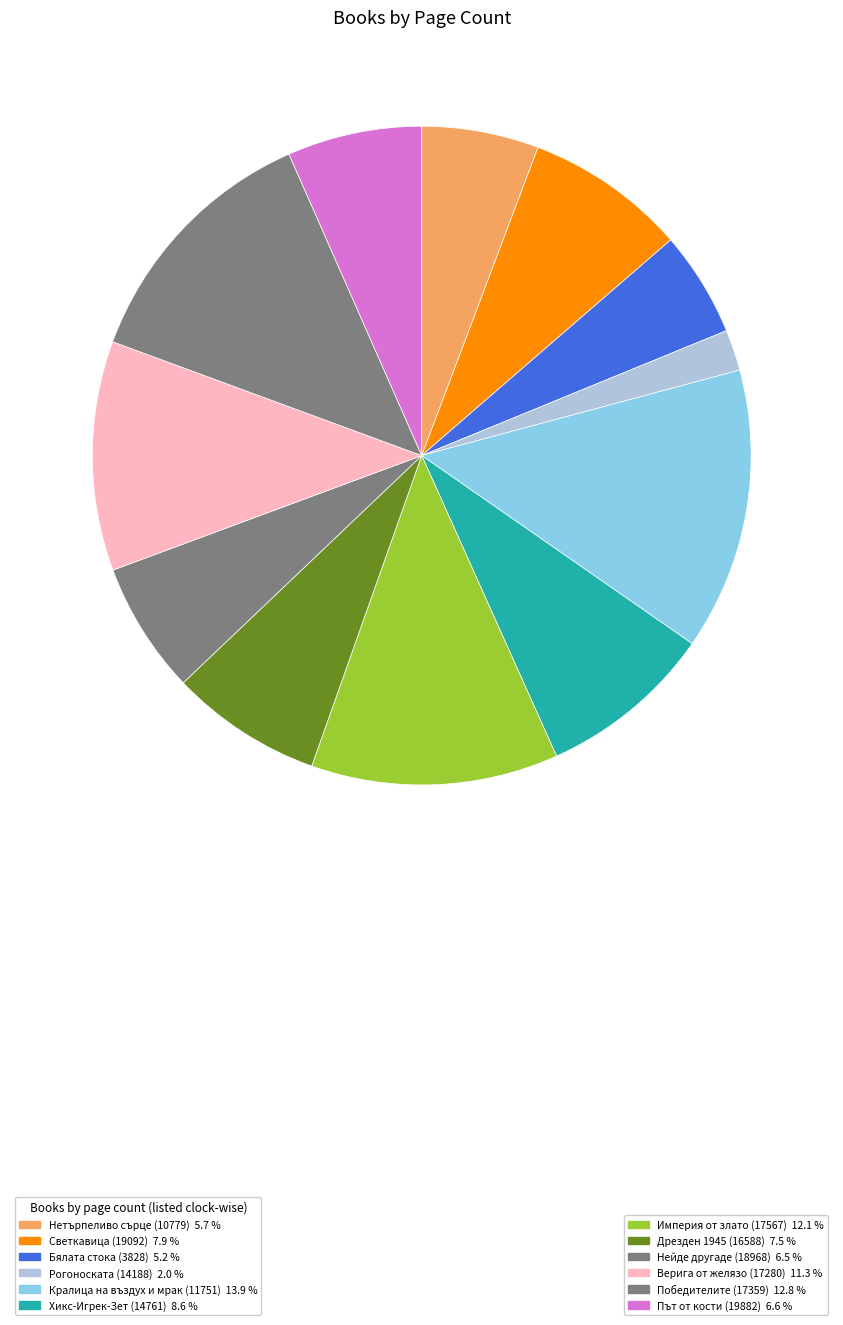

How many slices are in this pie chart?

12